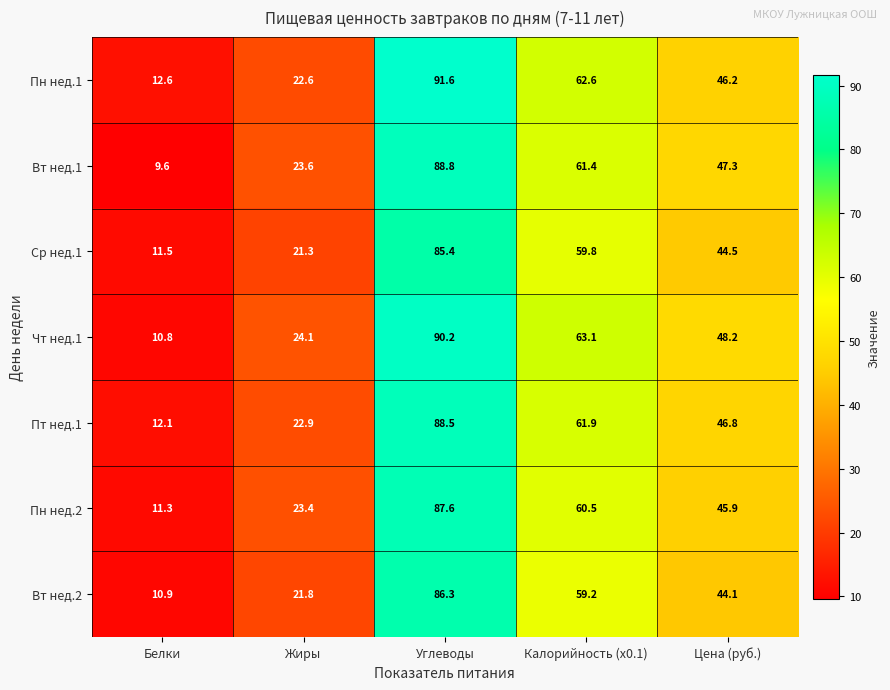

How many data points does each series have?

5